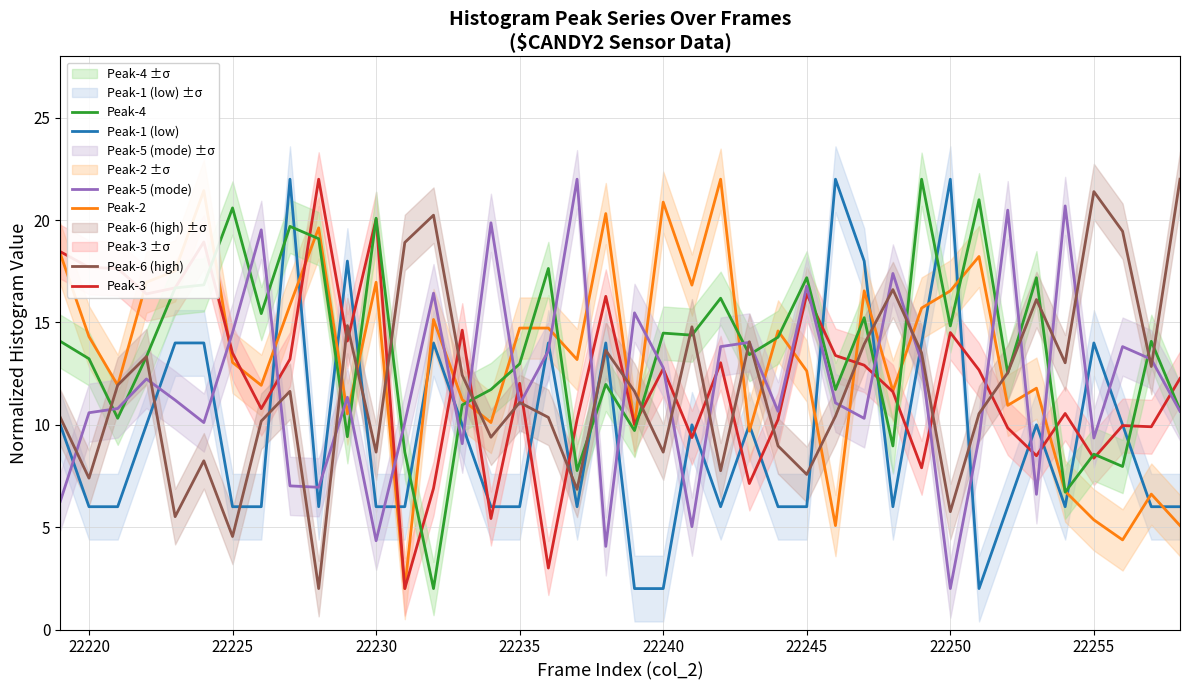

What is the lowest value of the Peak-1 (low) series?

2.0